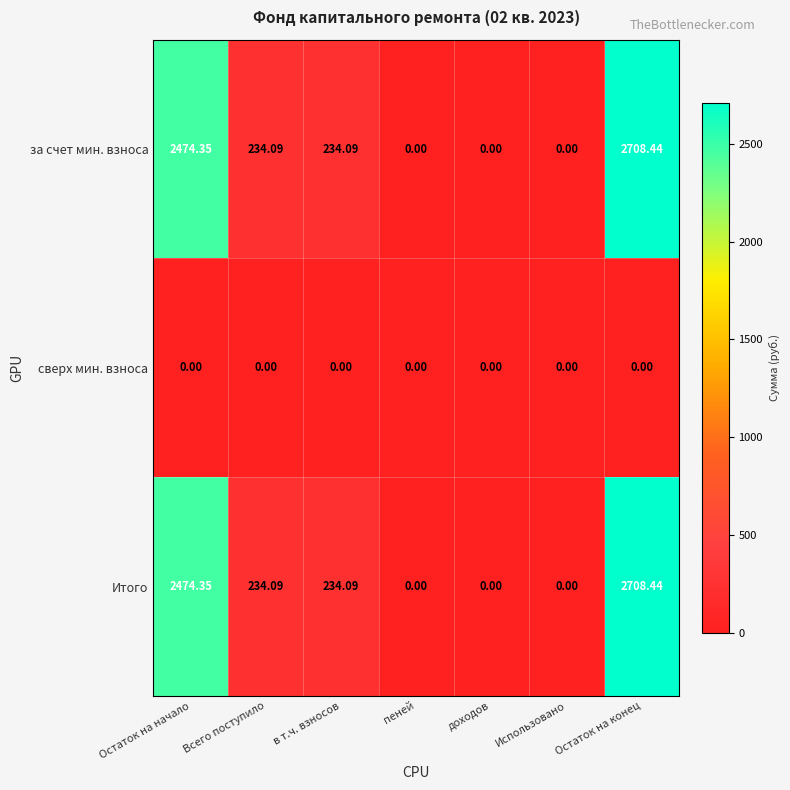

At which category is the sum across all series the highest?

Остаток на конец